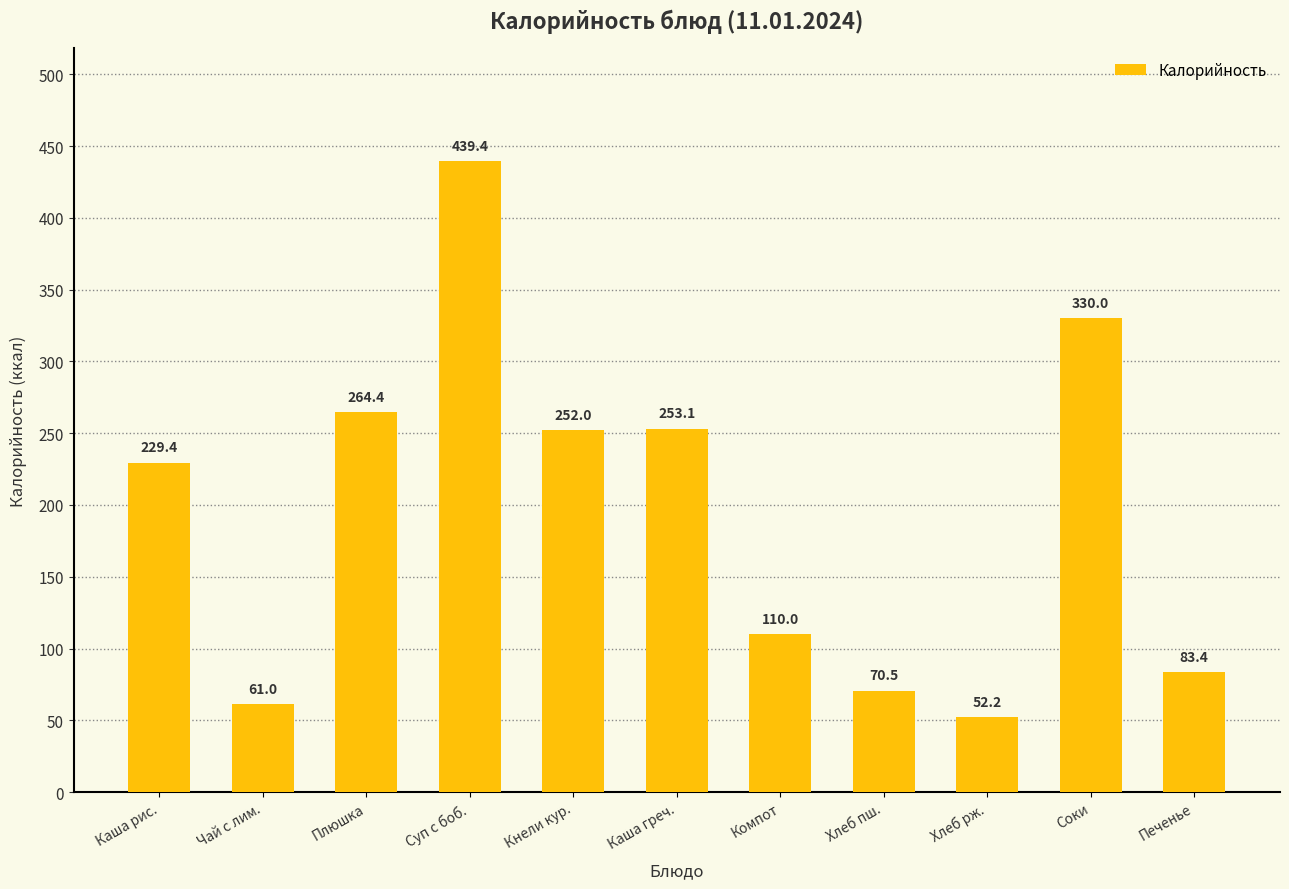

What is the change in value from Кнели кур. to Соки?

+78.0